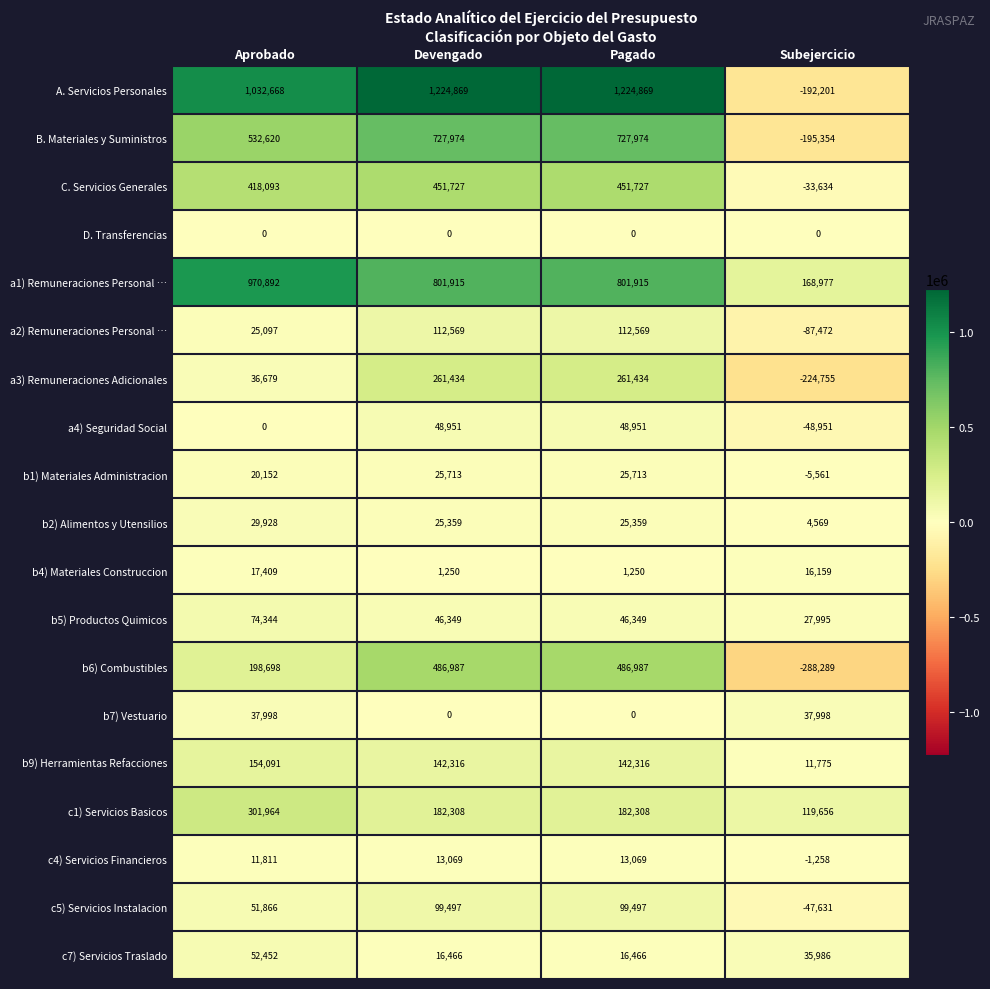

How many categories are shown in the chart?

4